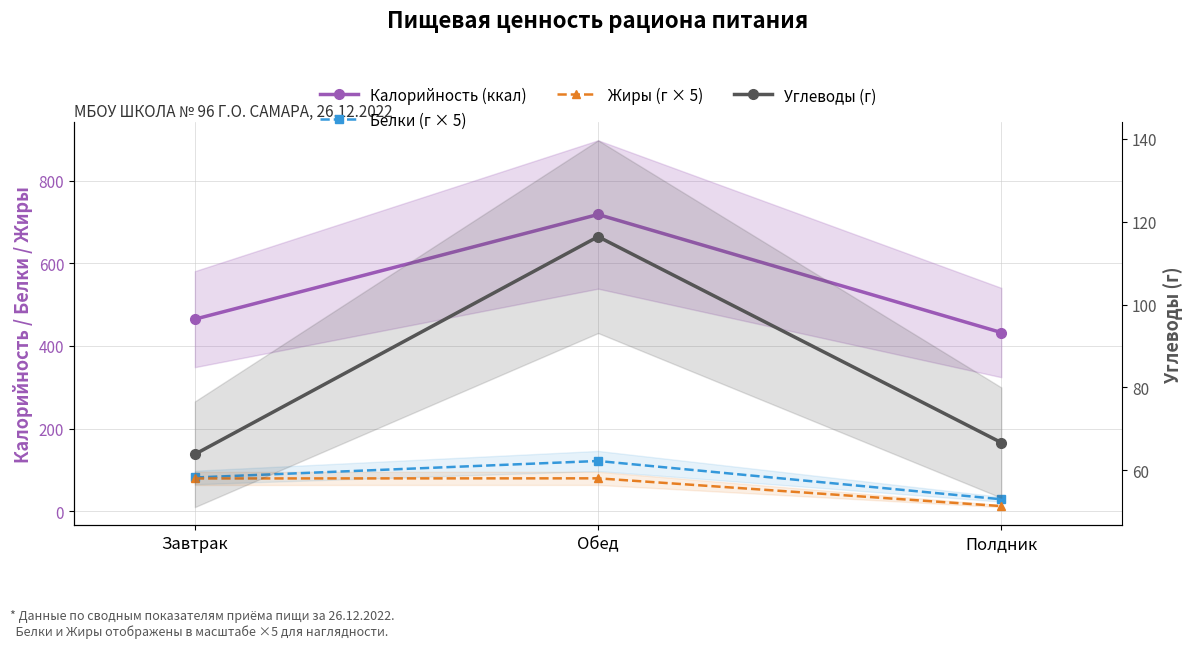

What are all the series names shown in the legend?

Калорийность (ккал), Белки (г × 5), Жиры (г × 5), Углеводы (г)